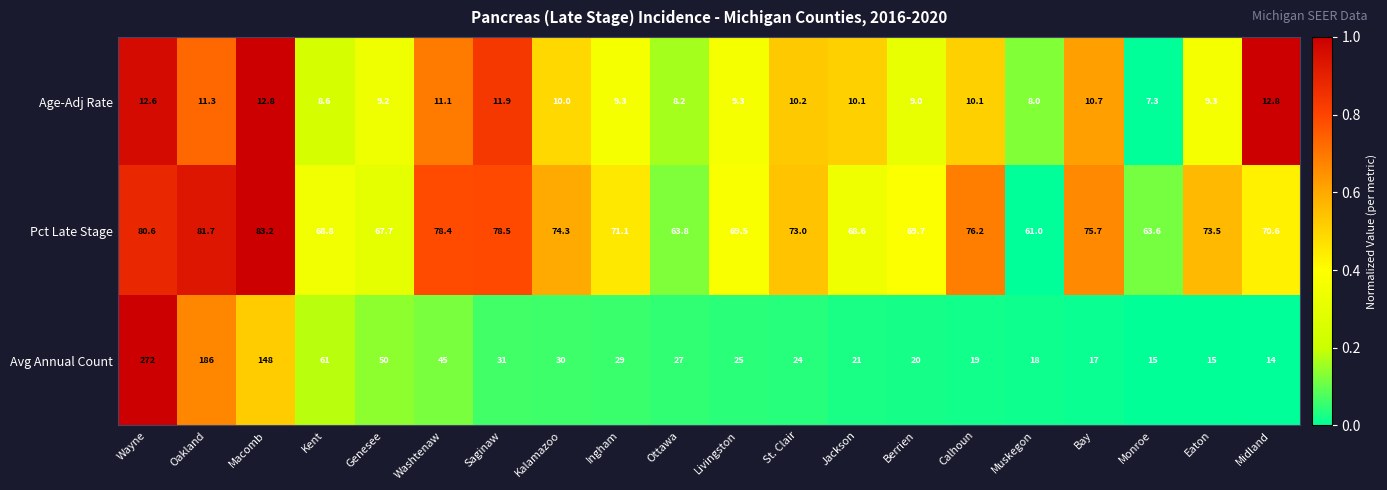

The value of Pct Late Stage at Bay is 75.7. True or false?

True